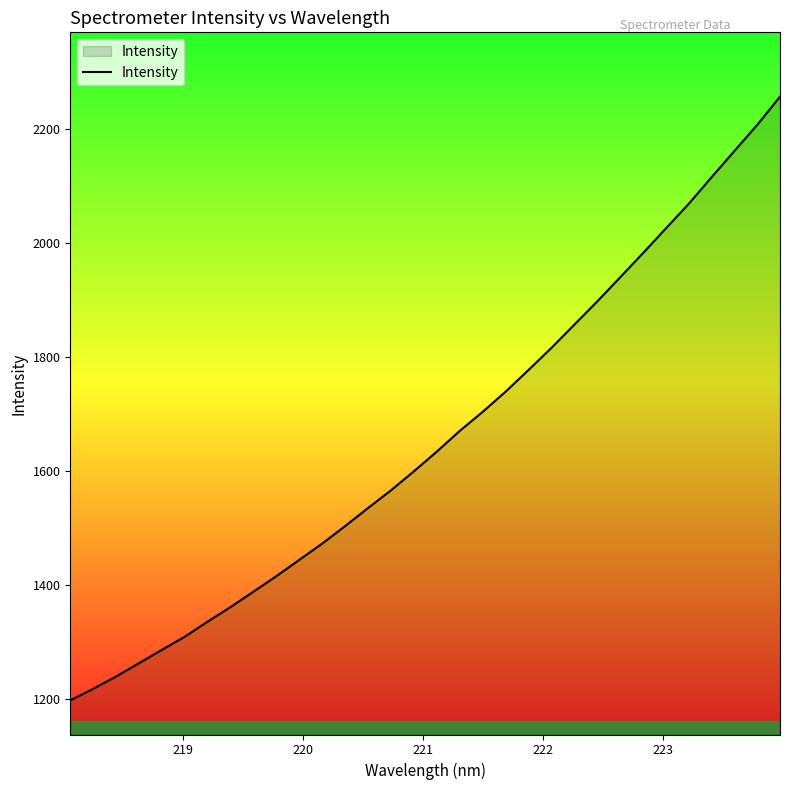

Count the number of data series in this chart.

1